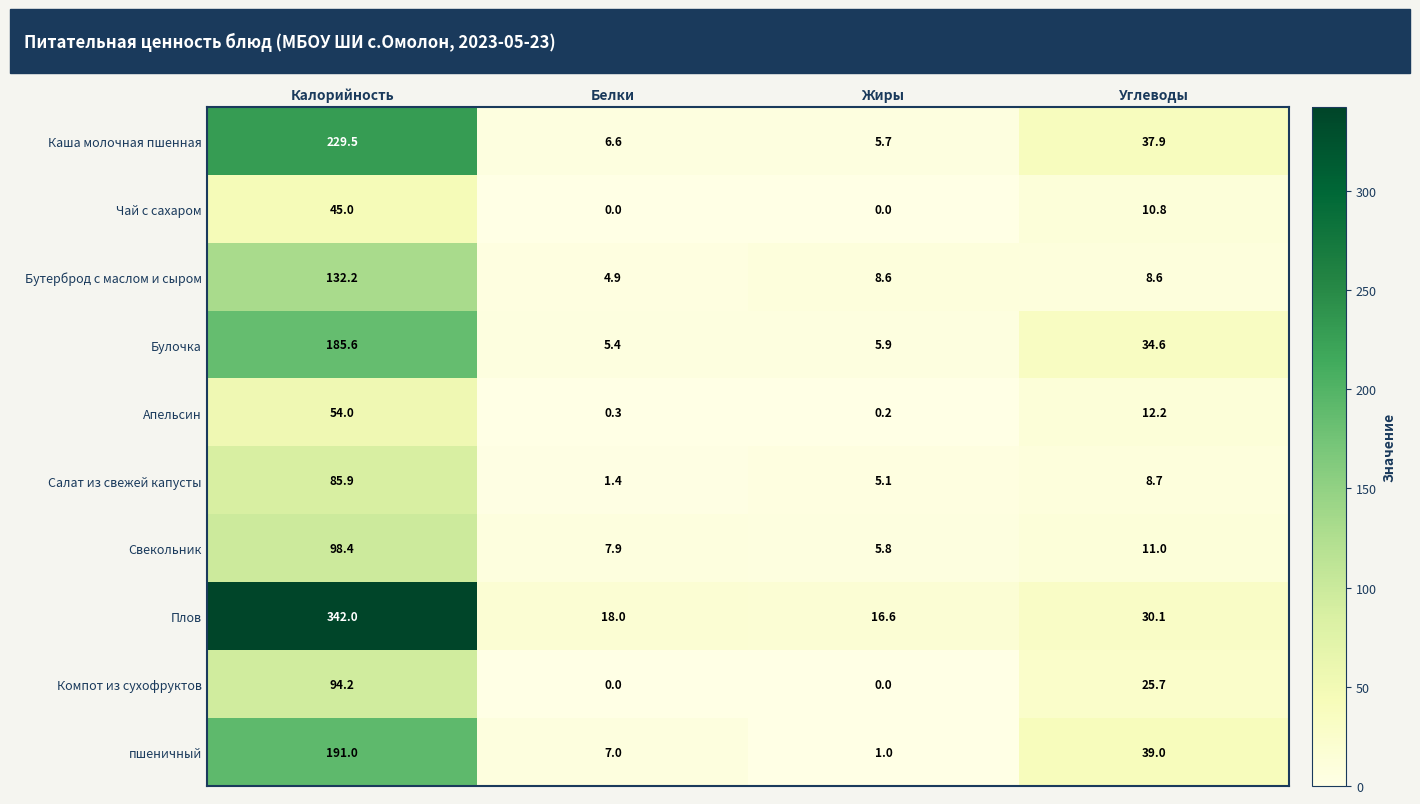

Rank the categories by Салат из свежей капусты value from lowest to highest.

Белки, Жиры, Углеводы, Калорийность